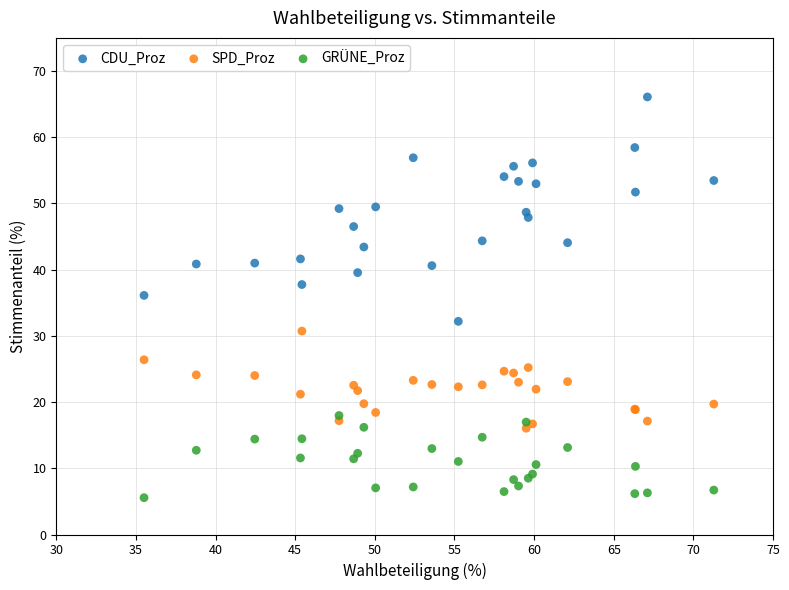

Which series contains the lowest Y value?

GRÜNE_Proz